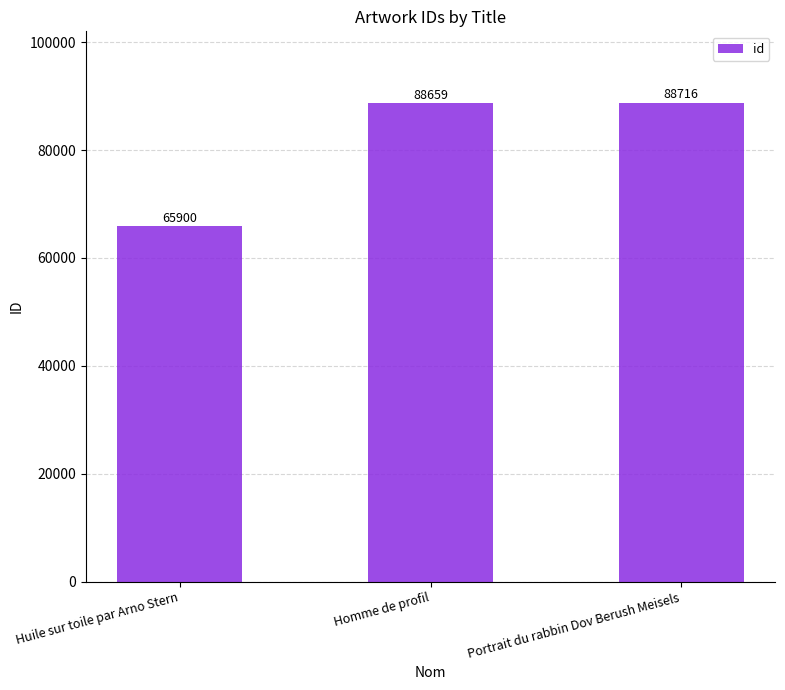

Reading left to right, extract all data points from this chart.

65900	88659	88716